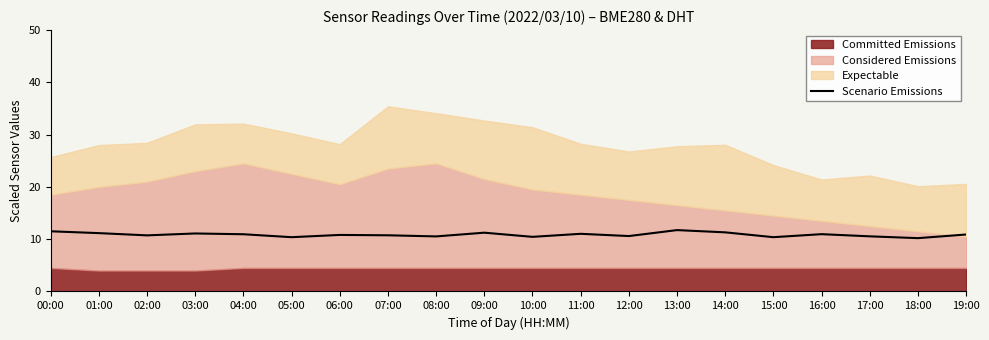

What is the minimum value shown in the chart?

10.2